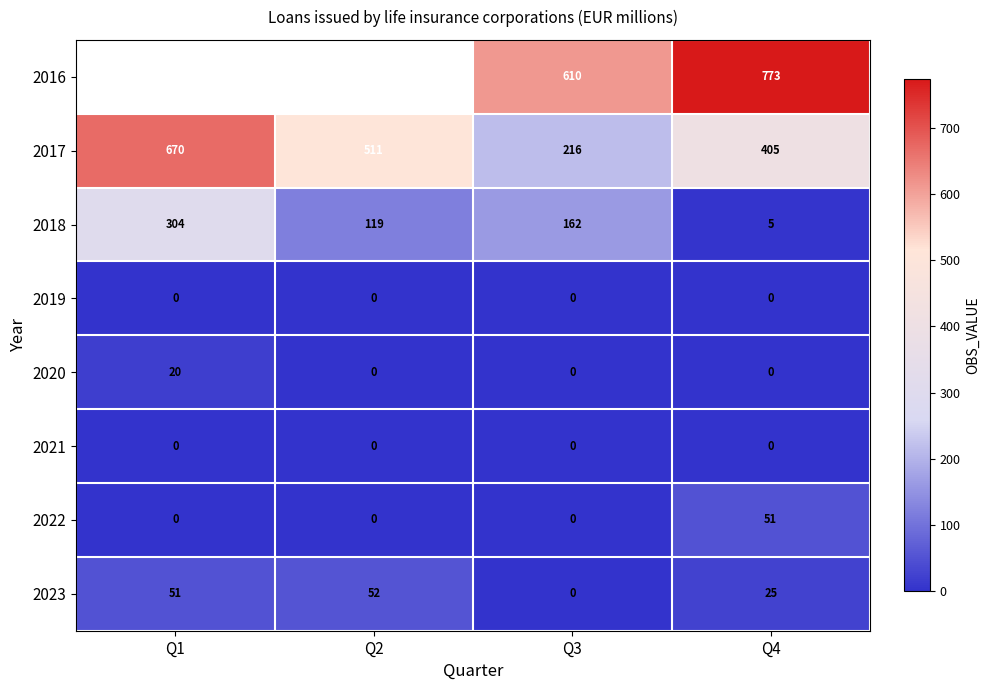

Is the value of 2021 at Q3 greater than the value of 2022 at Q4?

No